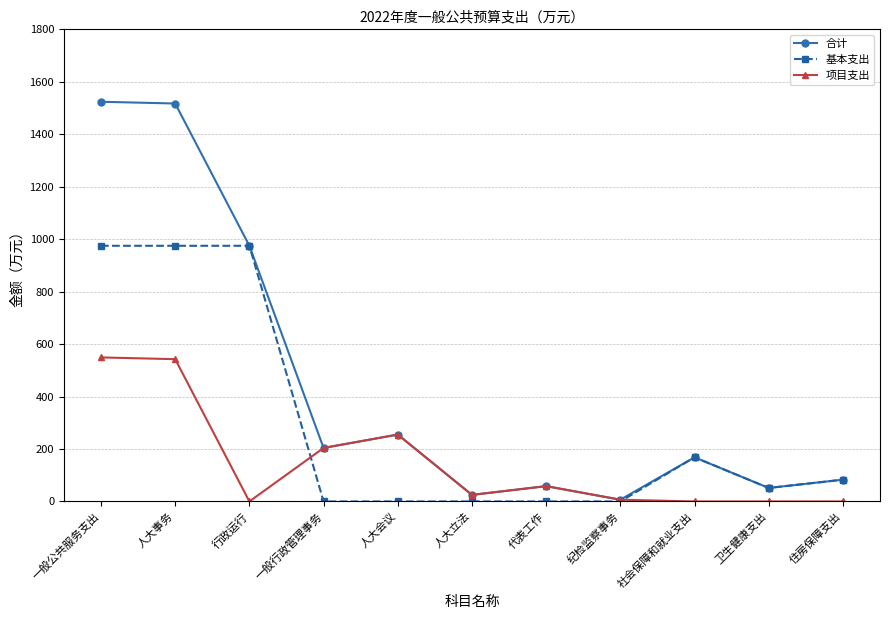

The 合计 series shows 2090.2 at 一般公共服务支出. True or false?

False